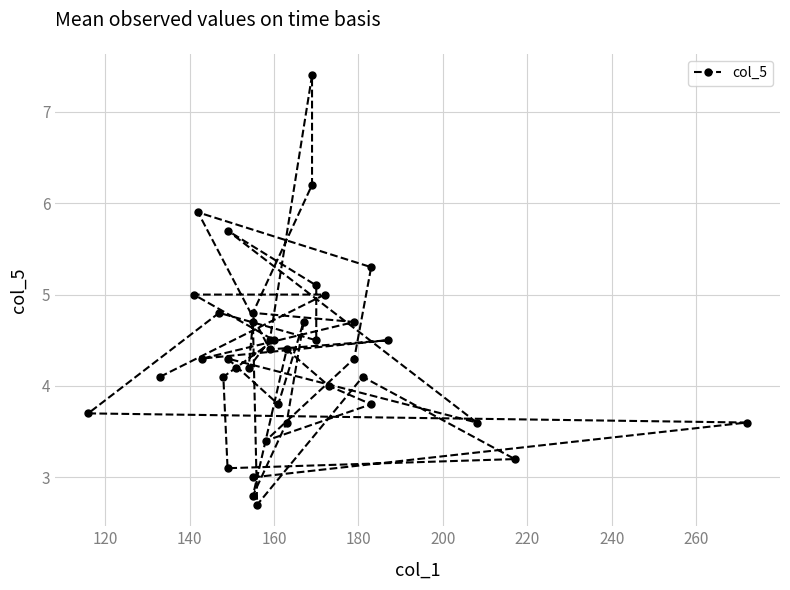

How many lines are shown in the chart?

1